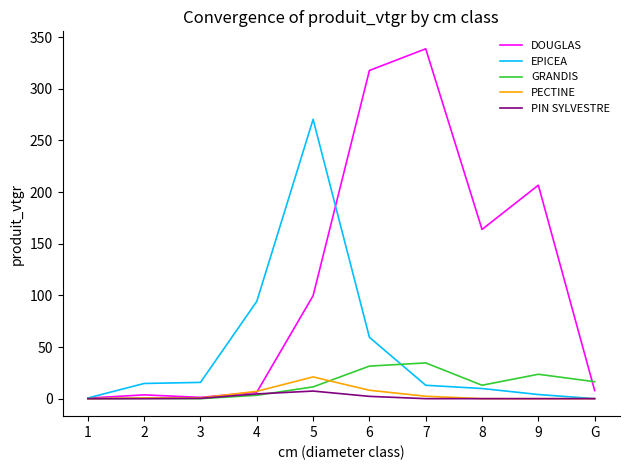

The value of PECTINE at G is 0.0. True or false?

True